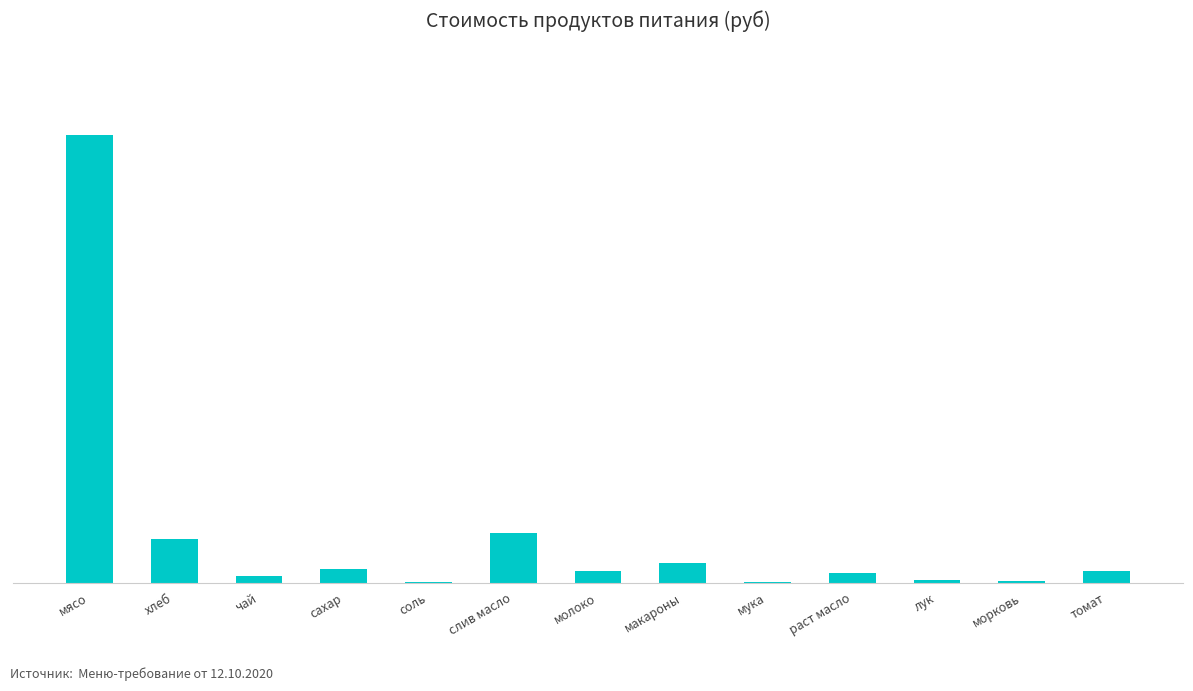

Where is the data nearest to the value 5755?

слив масло